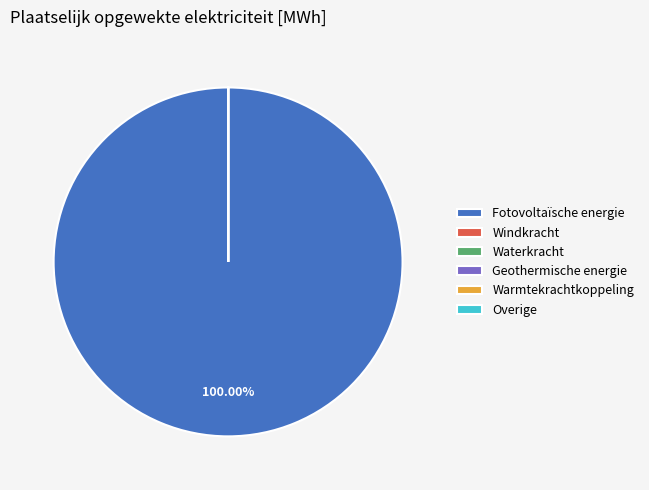

Which category has the biggest portion of the pie?

Fotovoltaïsche energie